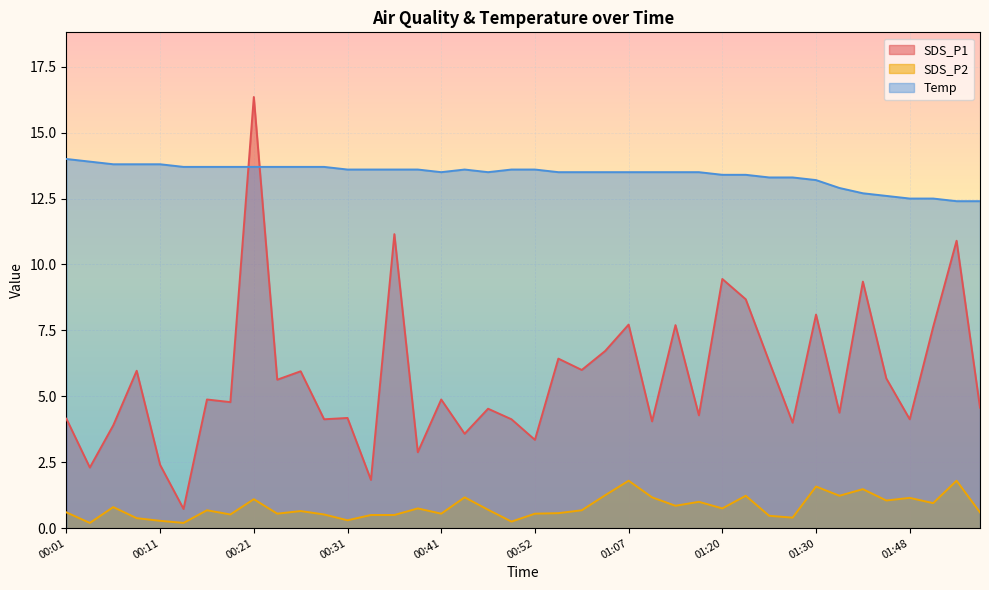

Which category has the lowest value across all series?

00:04